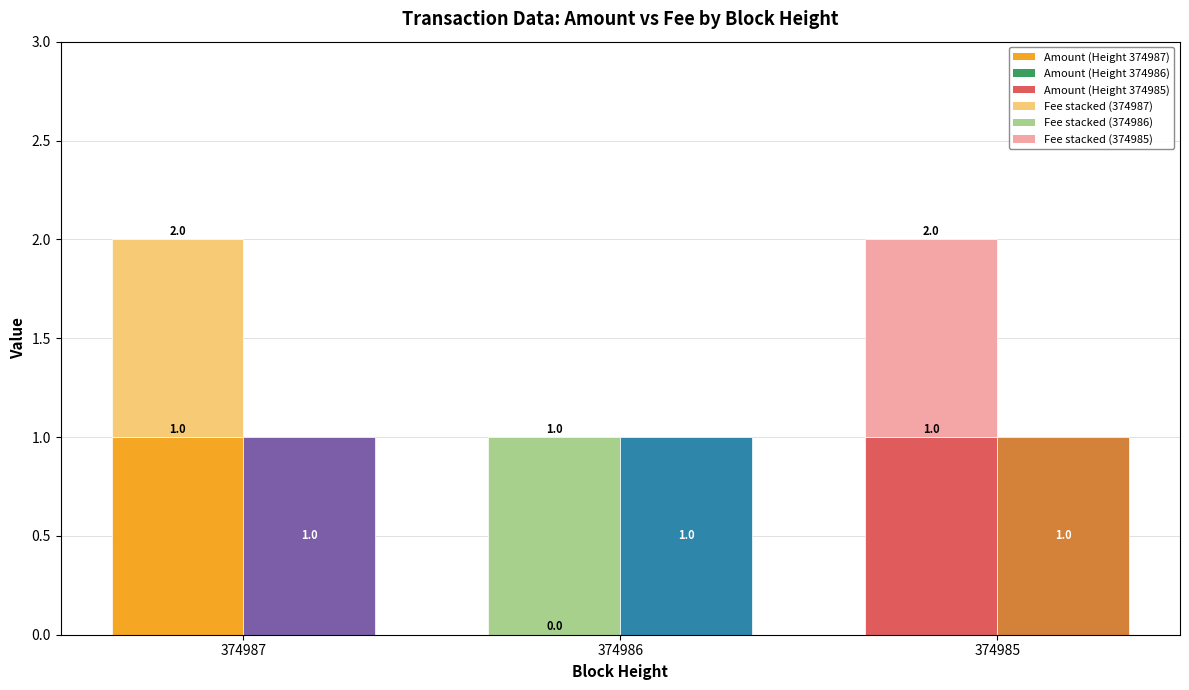

Reading right to left, what are all the values shown in this chart?

Amount: 374985=1	374986=0	374987=1
Fee: 374985=1	374986=1	374987=1